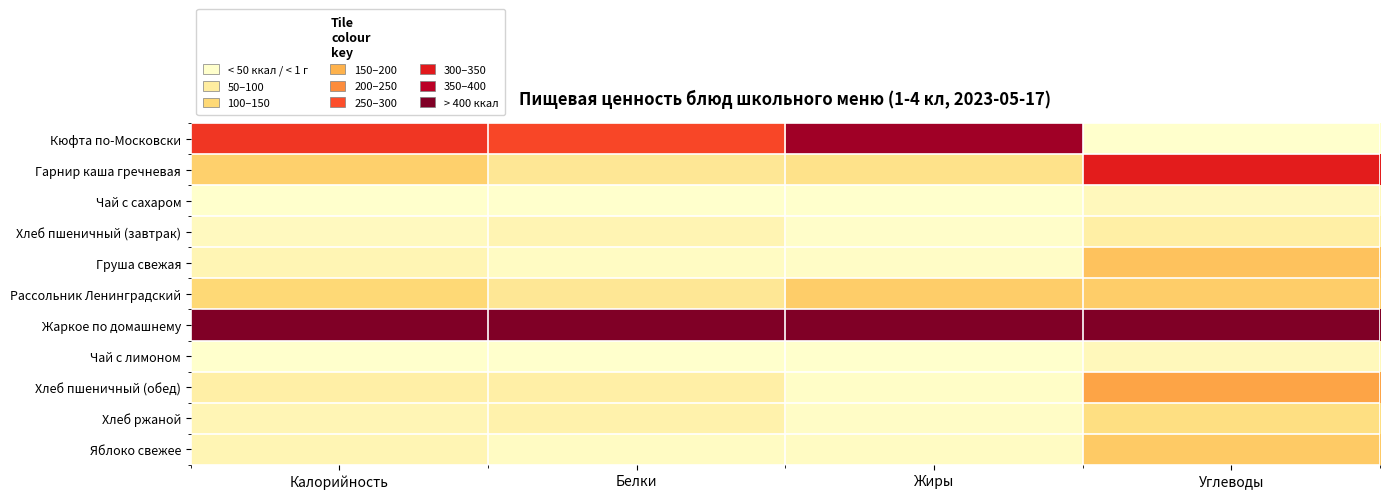

Rank the series at Белки from highest to lowest value.

Жаркое по домашнему, Кюфта по-Московски, Гарнир каша гречневая, Рассольник Ленинградский, Хлеб пшеничный (обед), Хлеб ржаной, Хлеб пшеничный (завтрак), Яблоко свежее, Груша свежая, Чай с лимоном, Чай с сахаром